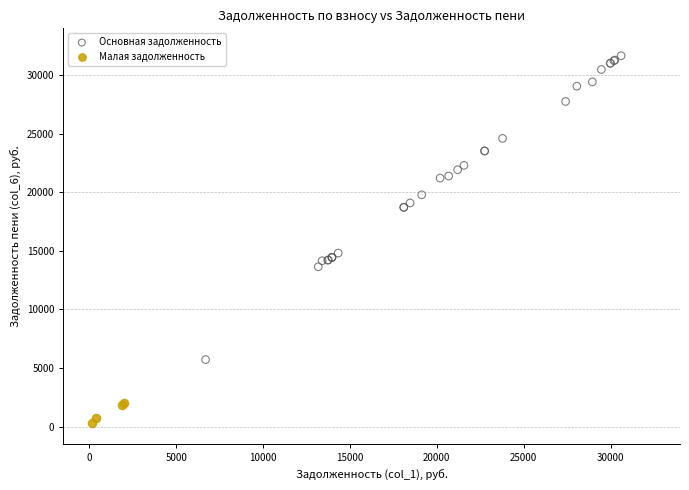

Which series contains the lowest Y value?

Малая задолженность